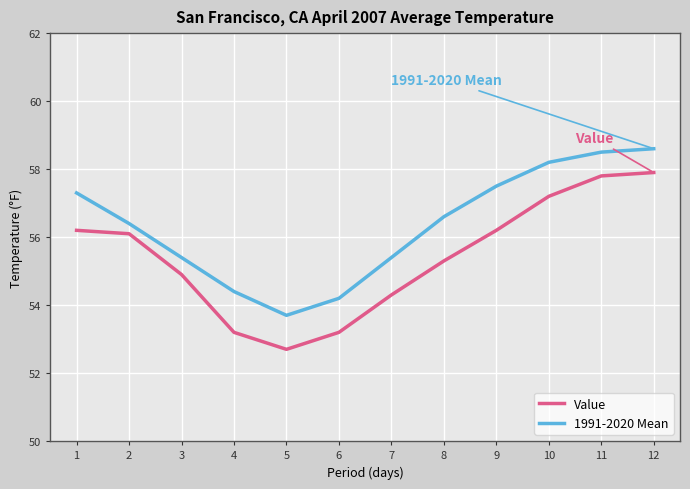

The value of Value at 8 is 55.3. True or false?

True